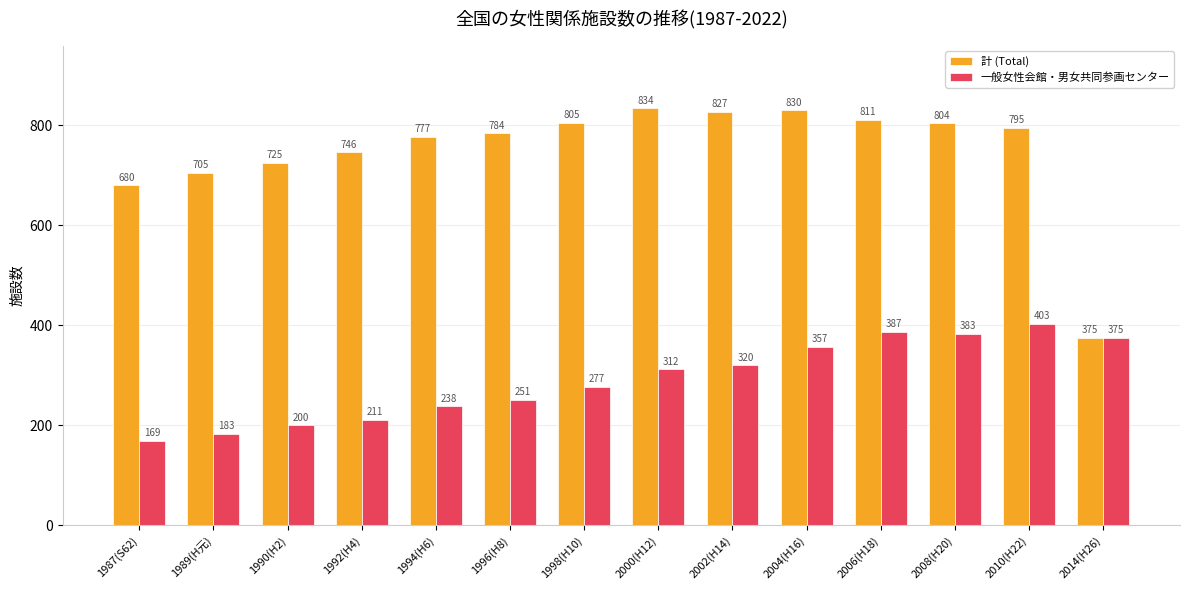

True or false: 一般女性会館・男女共同参画センター has a value of 98 at 1996(H8).

False